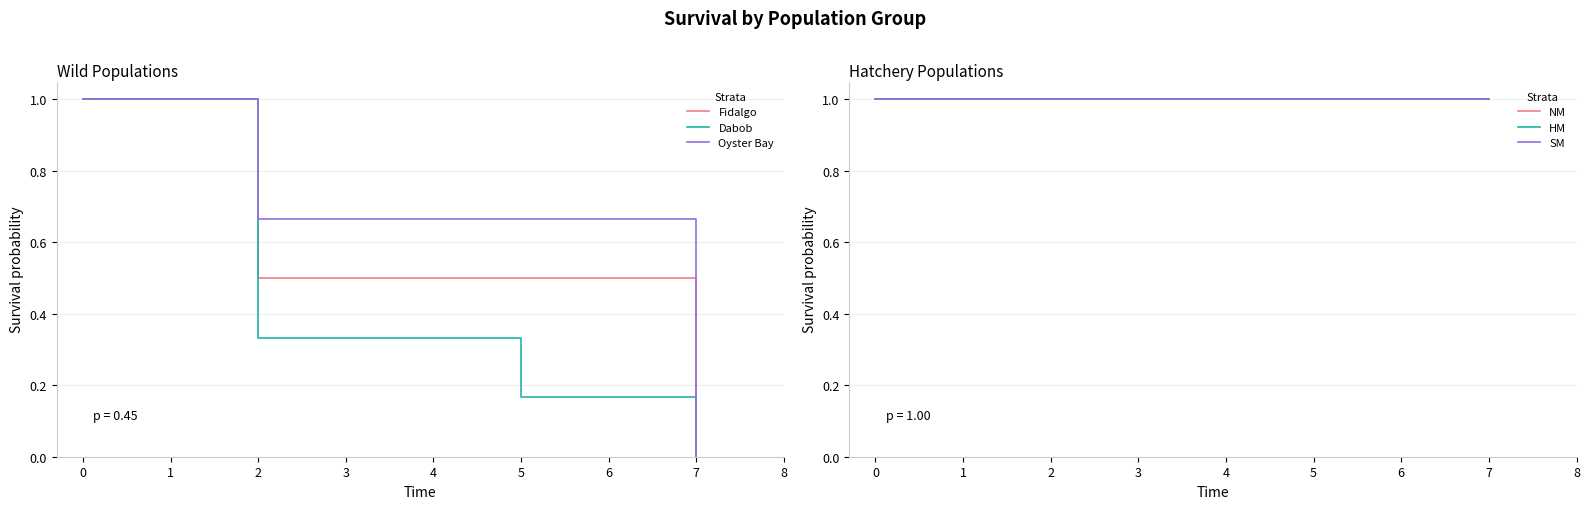

Which category has the lowest value in the Fidalgo series?

7